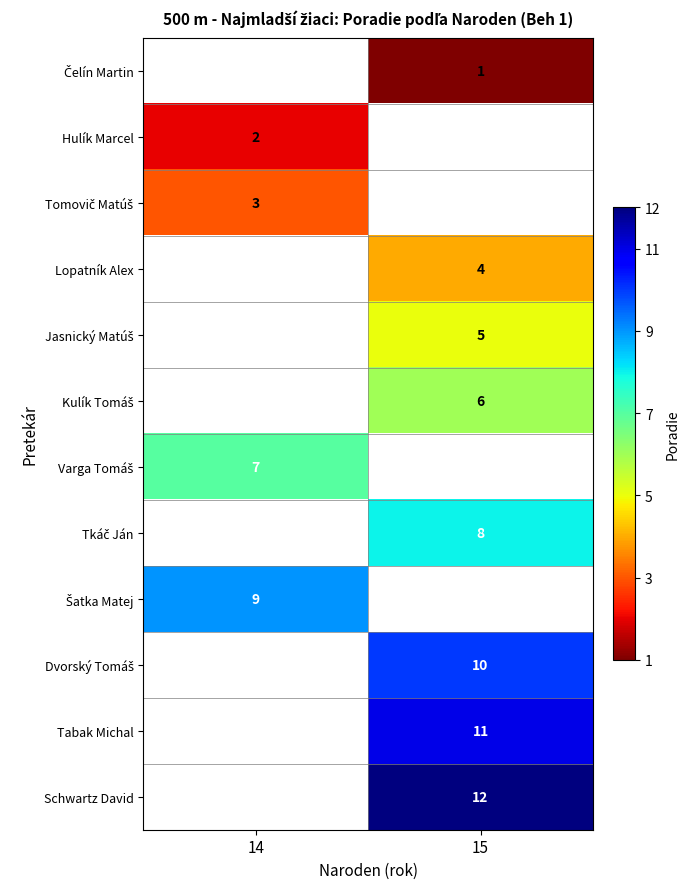

Is the value of Schwartz David at 15 greater than the value of Tabak Michal at 15?

Yes